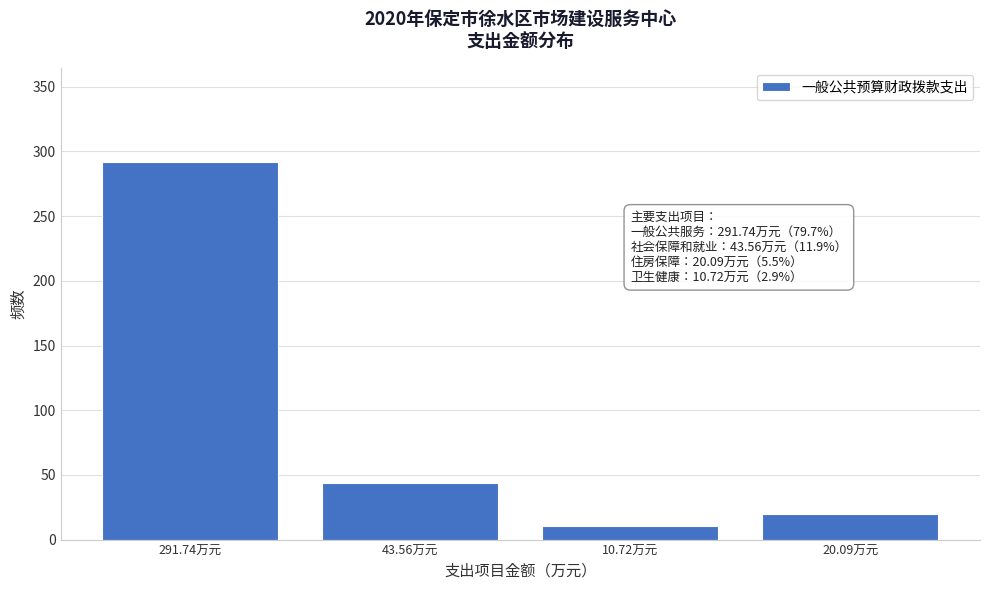

Reading right to left, list all the values displayed in this chart.

20.09万元=20.1	10.72万元=10.7	43.56万元=43.6	291.74万元=291.7